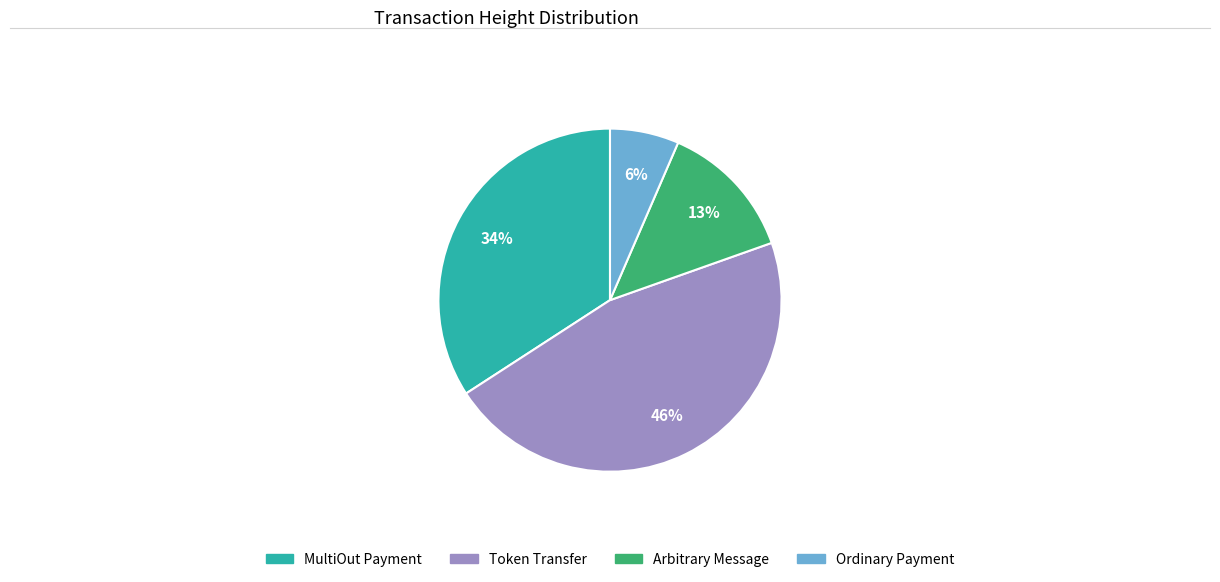

How many slices are in this pie chart?

4